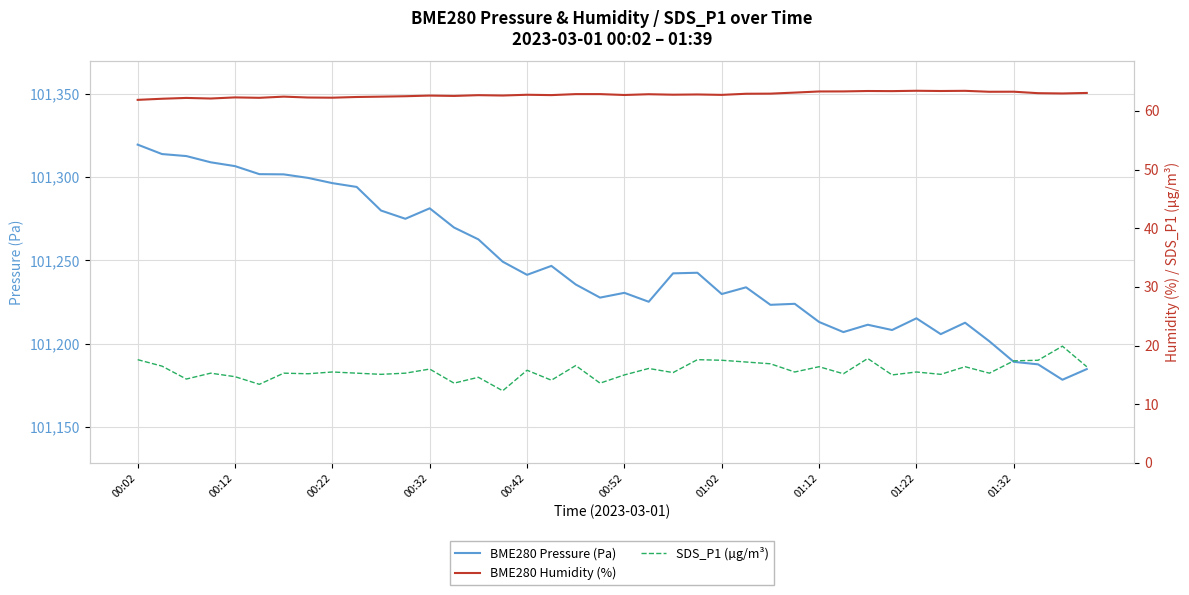

How many series are shown in this chart?

3